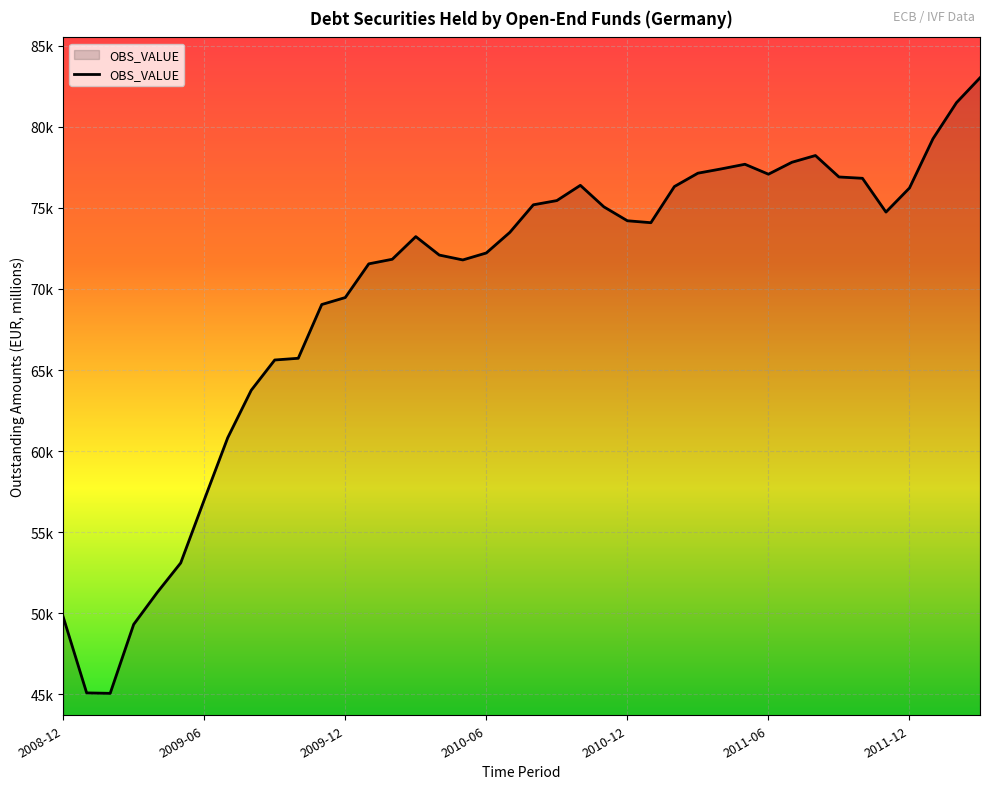

What is the value of the 37th point from the left?

76224.9